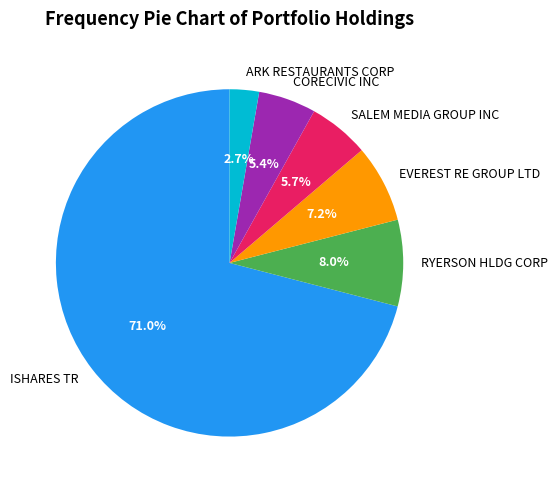

Combined, do RYERSON HLDG CORP and ISHARES TR account for over 50%?

Yes